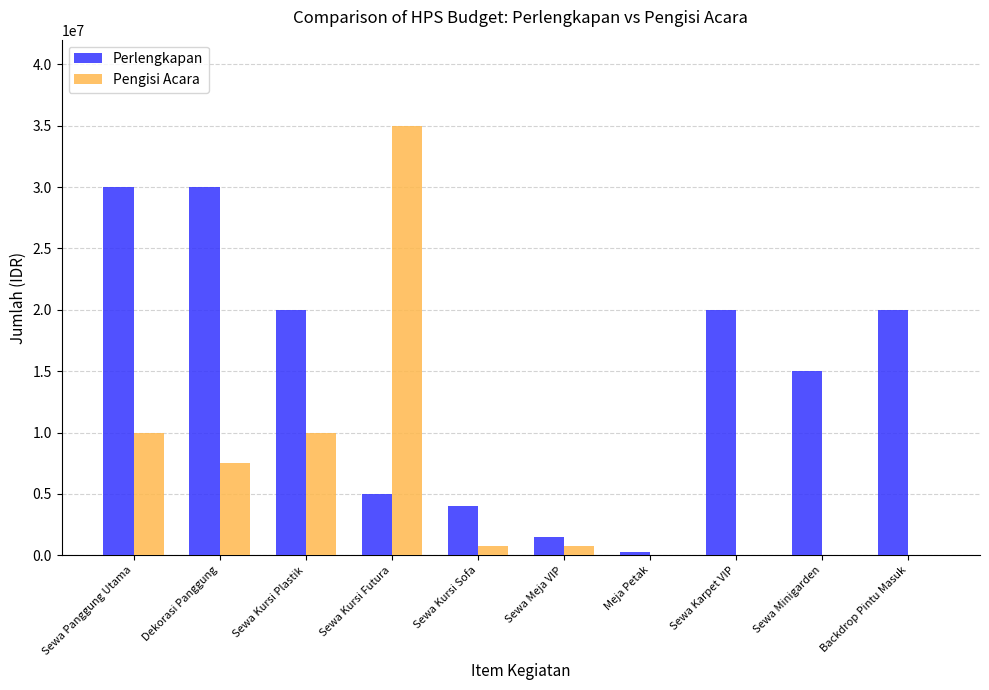

Which series has the largest total across all categories?

Perlengkapan